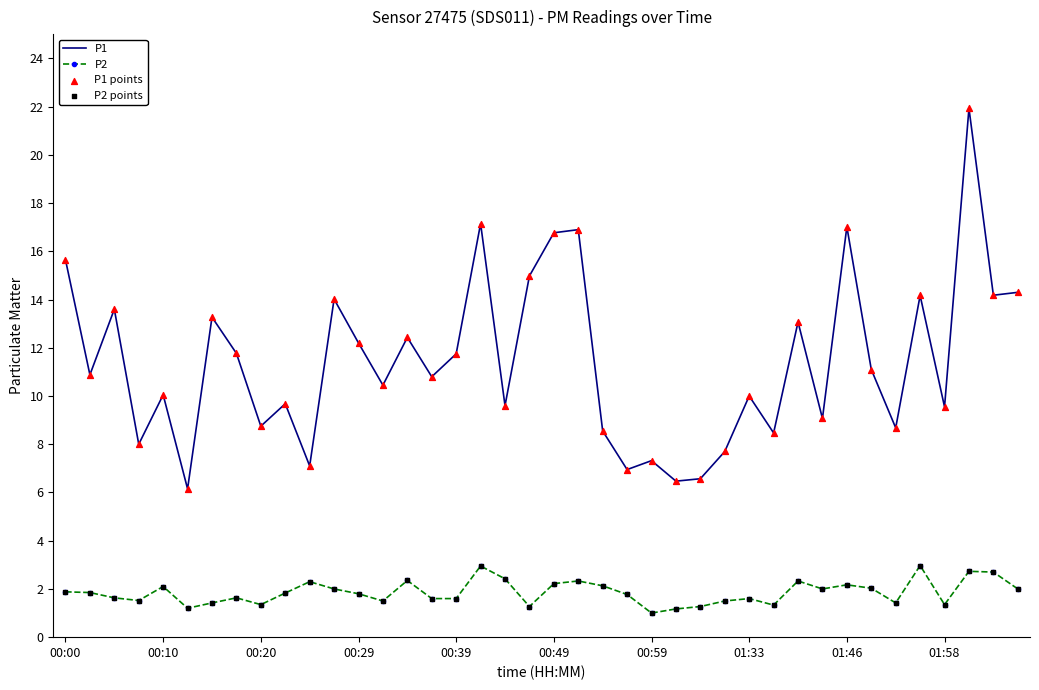

What is the difference between the maximum and minimum values in the P1 series?

15.8